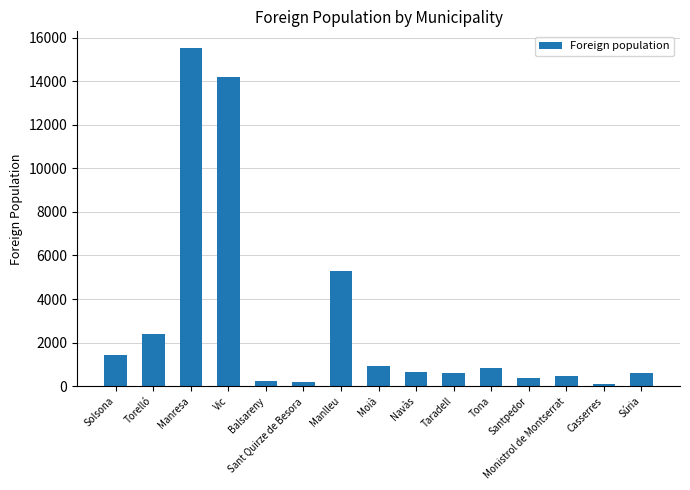

What is the average value?

2921